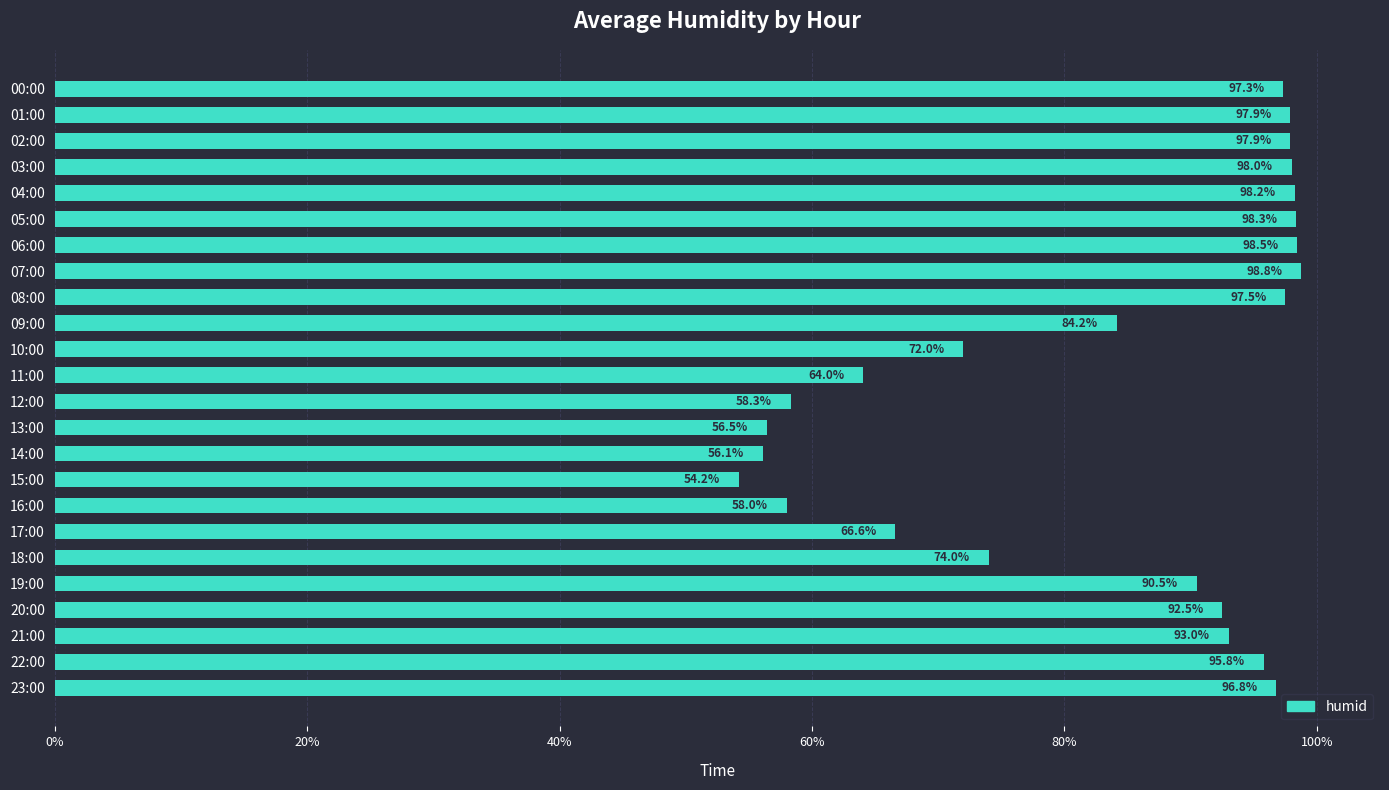

What position from the top is 22:00?

23